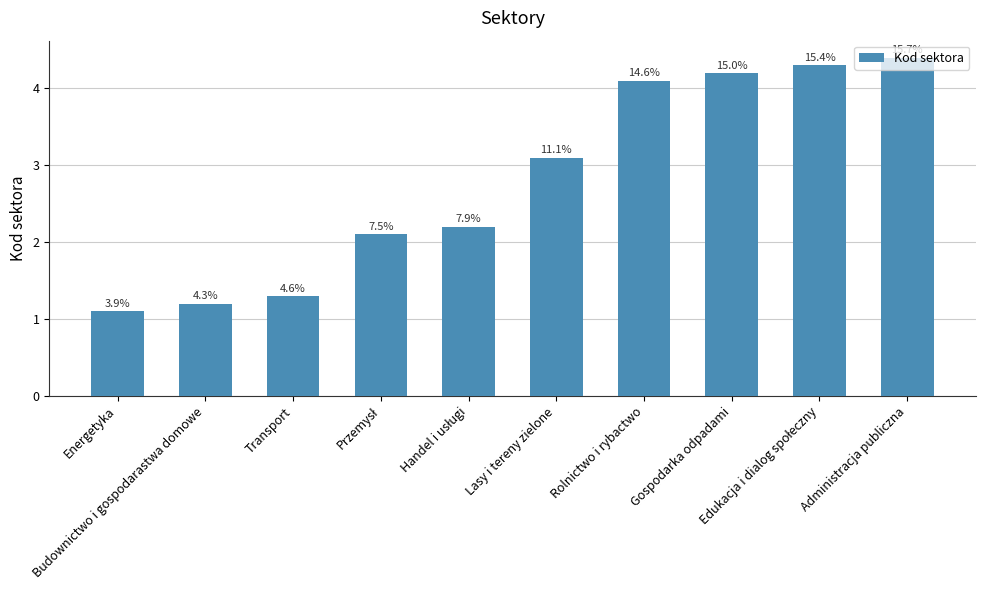

Are the bars horizontal?

No